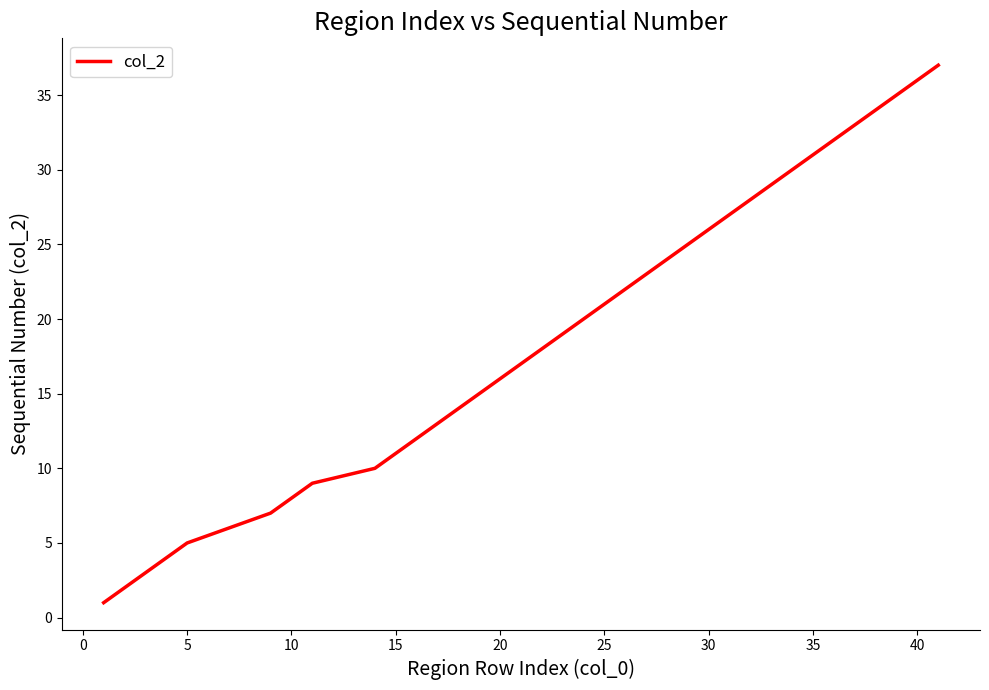

What is the smallest value displayed?

1